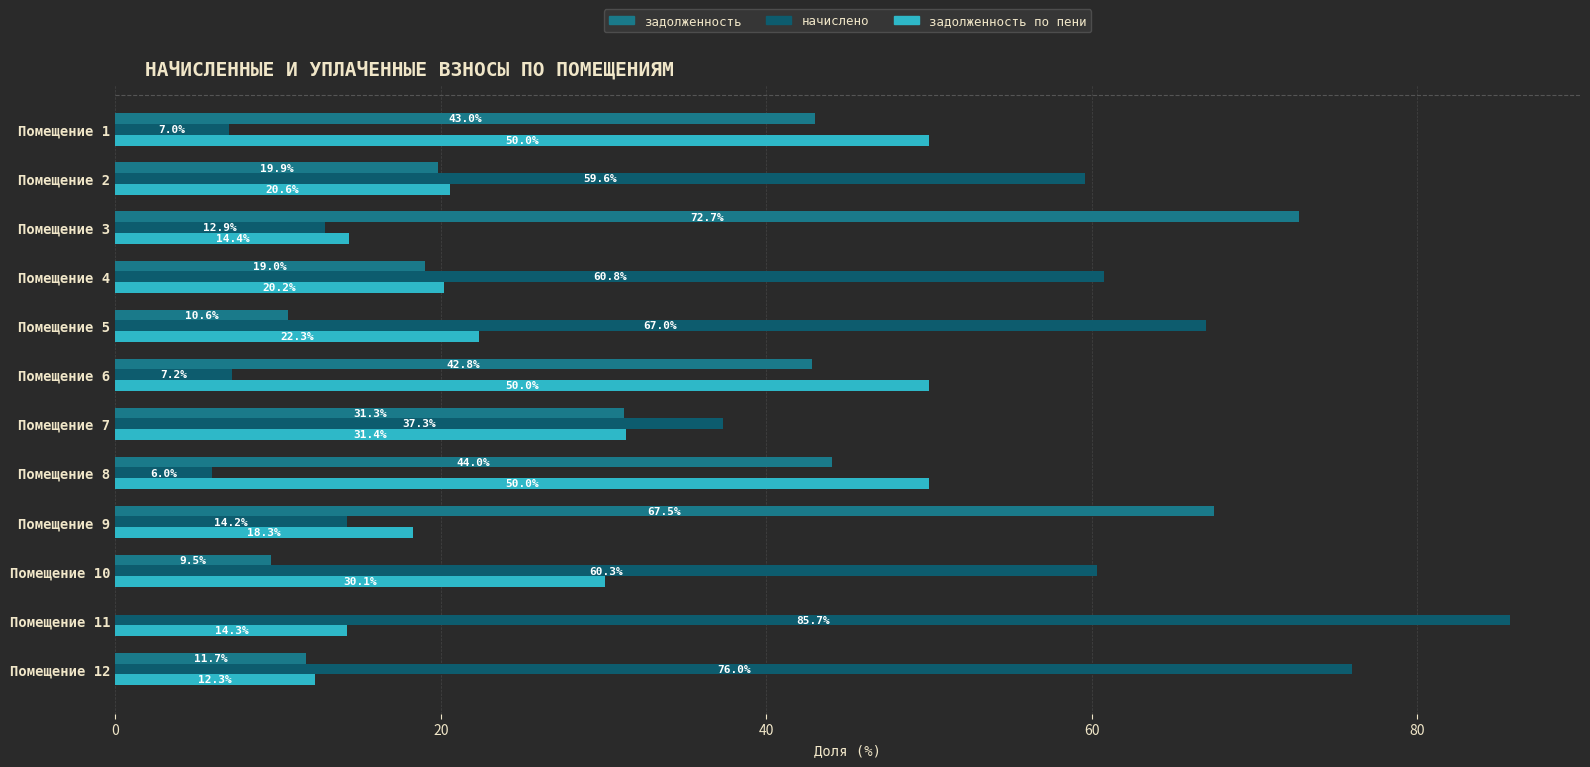

Which series changed the most between Помещение 2 and Помещение 11?

начислено